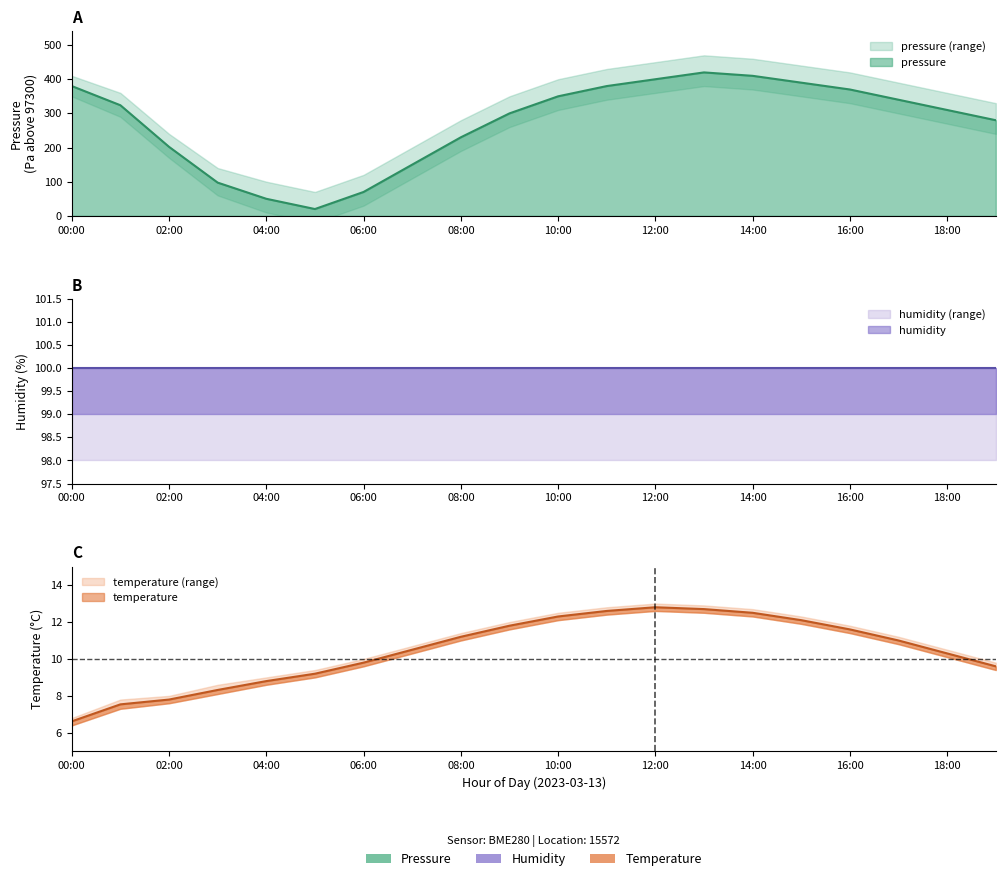

Which series has the widest spread of values?

pressure